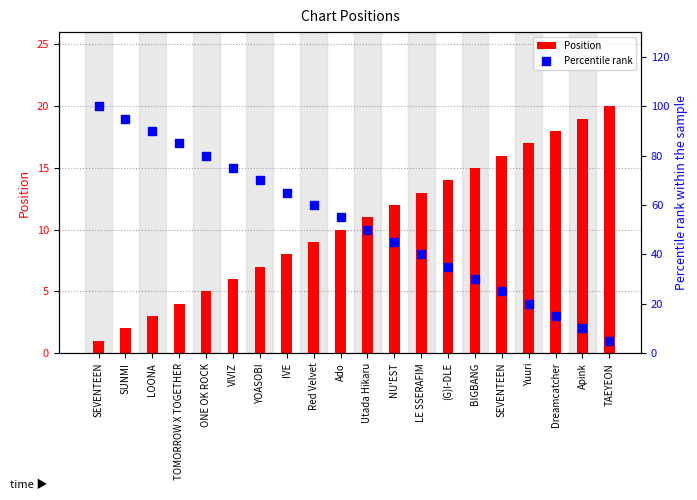

What are all the series names shown in the legend?

Position, Percentile rank